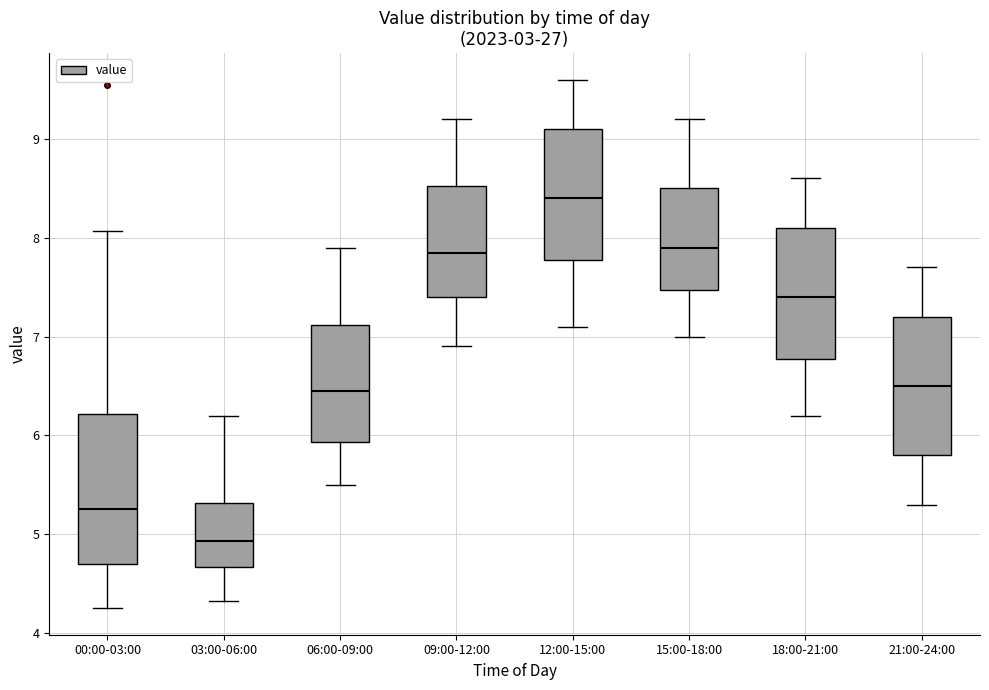

Comparing the boxes themselves (not the whiskers), which one is the tallest?

00:00-03:00